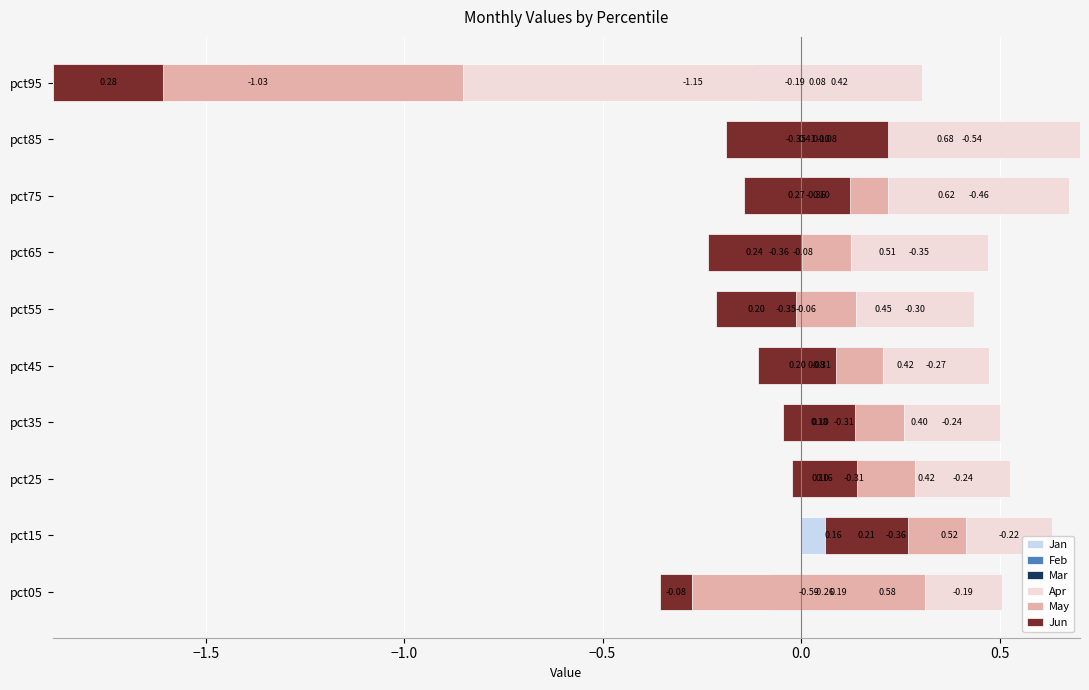

What is the difference between the highest and lowest values at pct55?

0.8